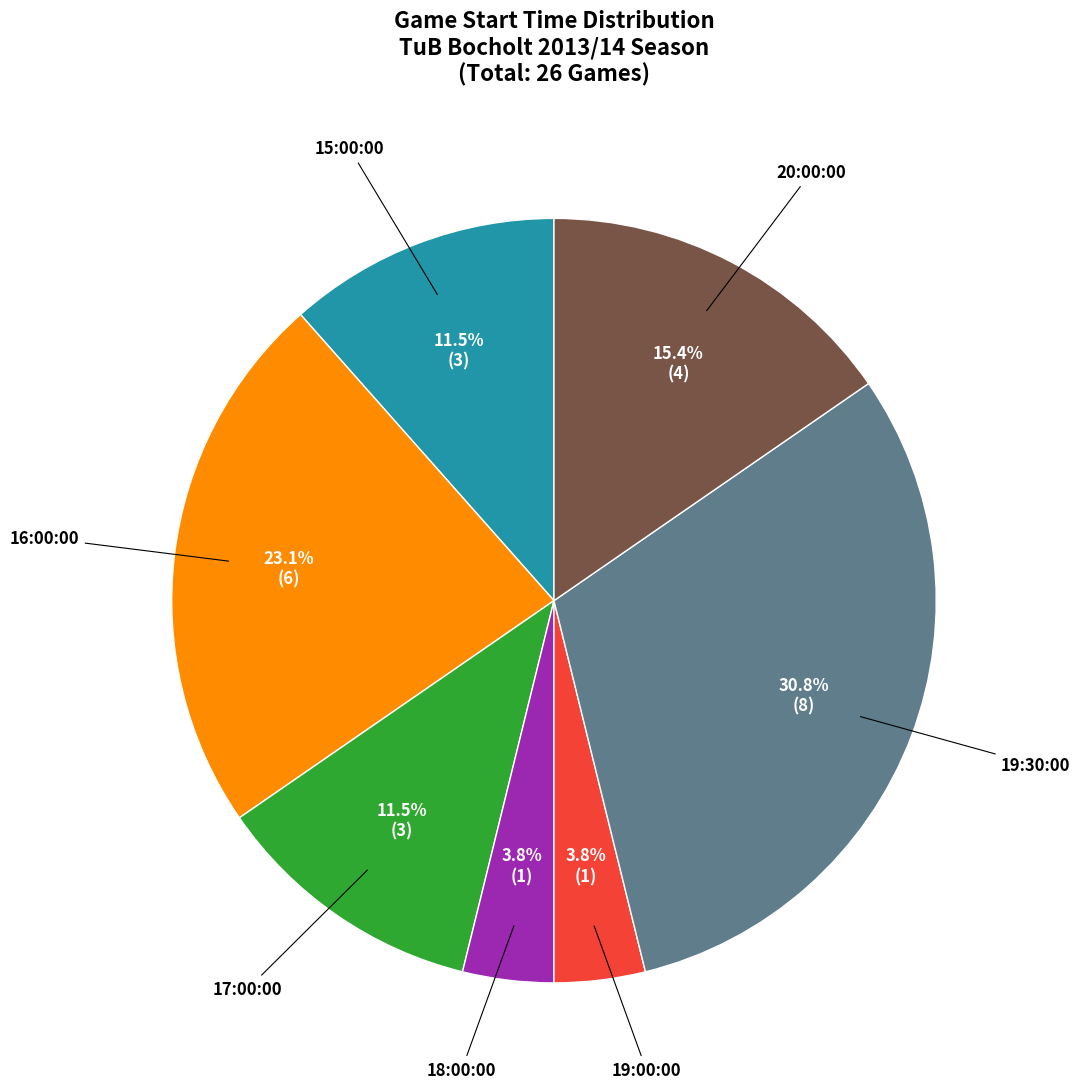

How many slices are in this pie chart?

7